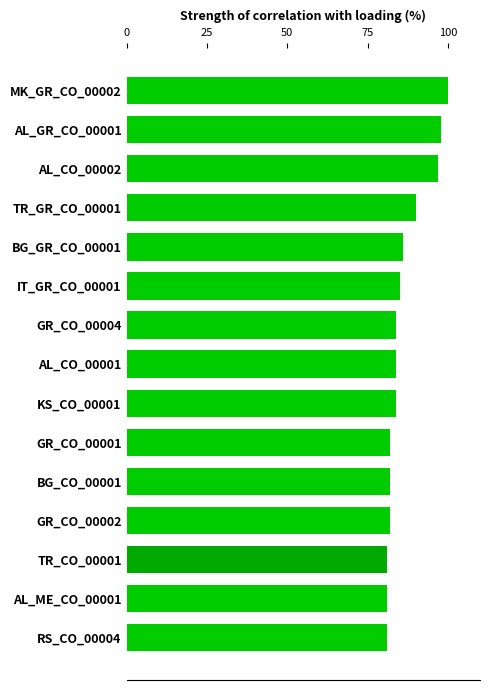

Reading bottom to top, what are all the values shown in this chart?

81	81	81	82	82	82	84	84	84	85	86	90	97	98	100